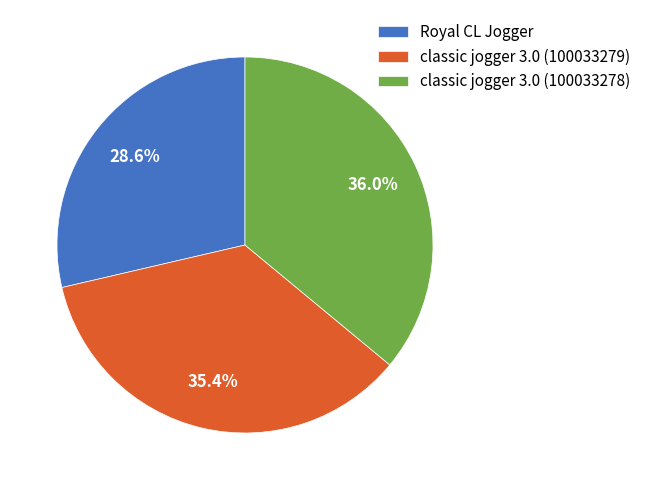

Which category has the smallest portion of the pie?

Royal CL Jogger